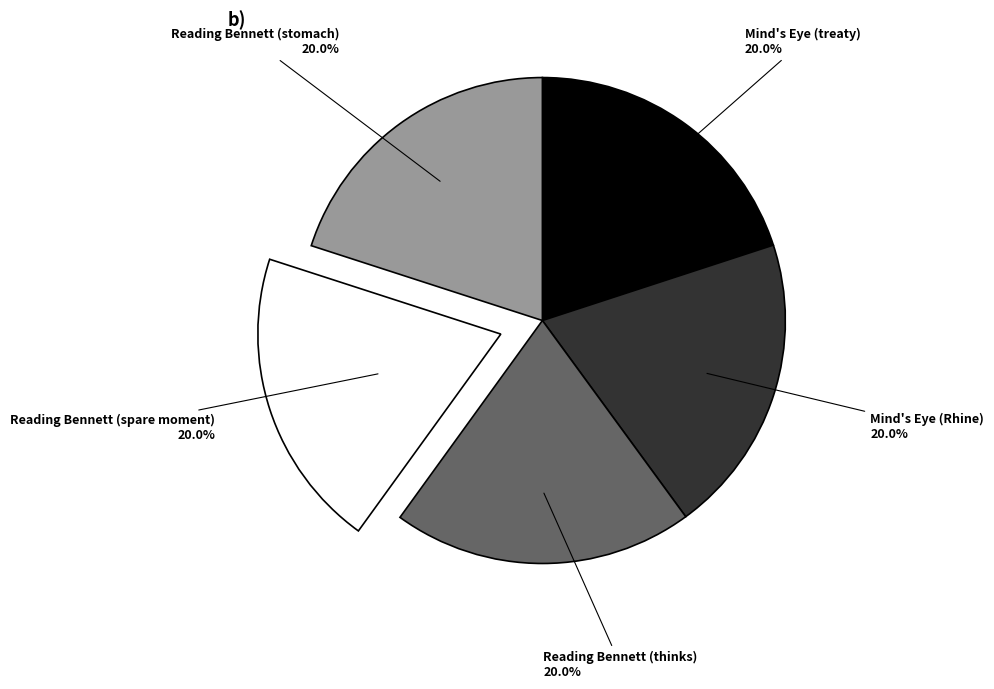

Is there any slice that represents more than half of the pie?

No